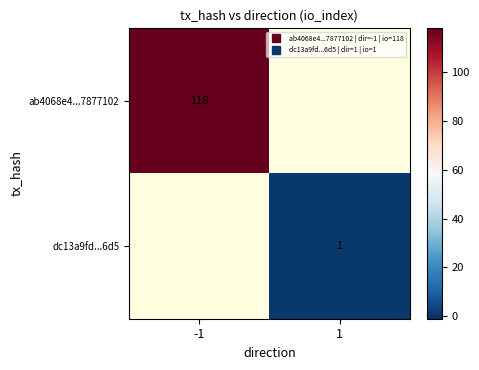

How many positive values does the ab4068e4...7877102 series have?

1